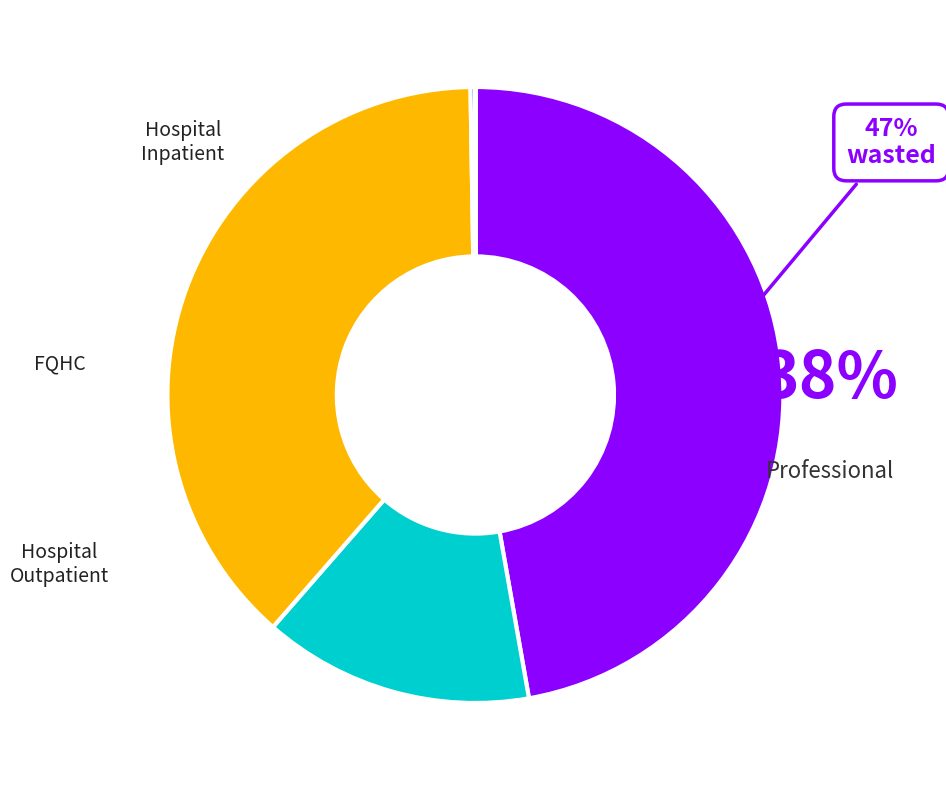

How many slices are in this pie chart?

5